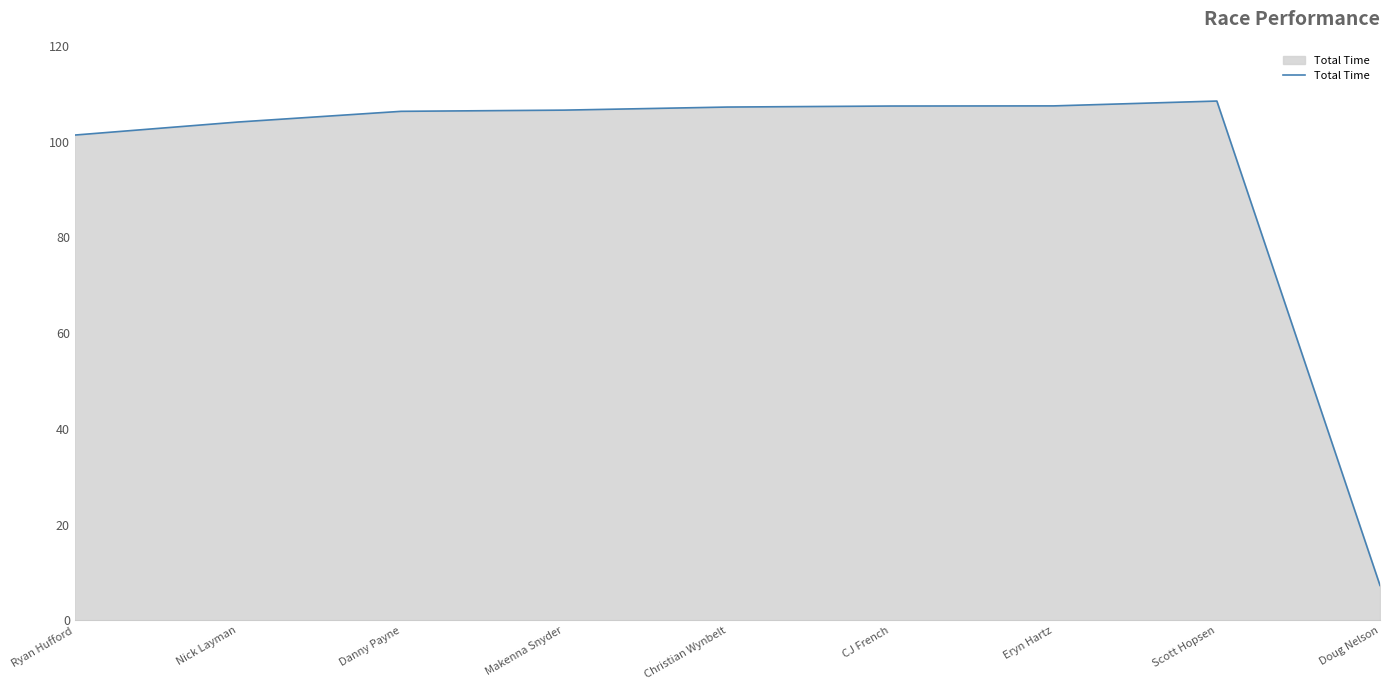

The chart shows a value of 171.9 at Makenna Snyder. True or false?

False